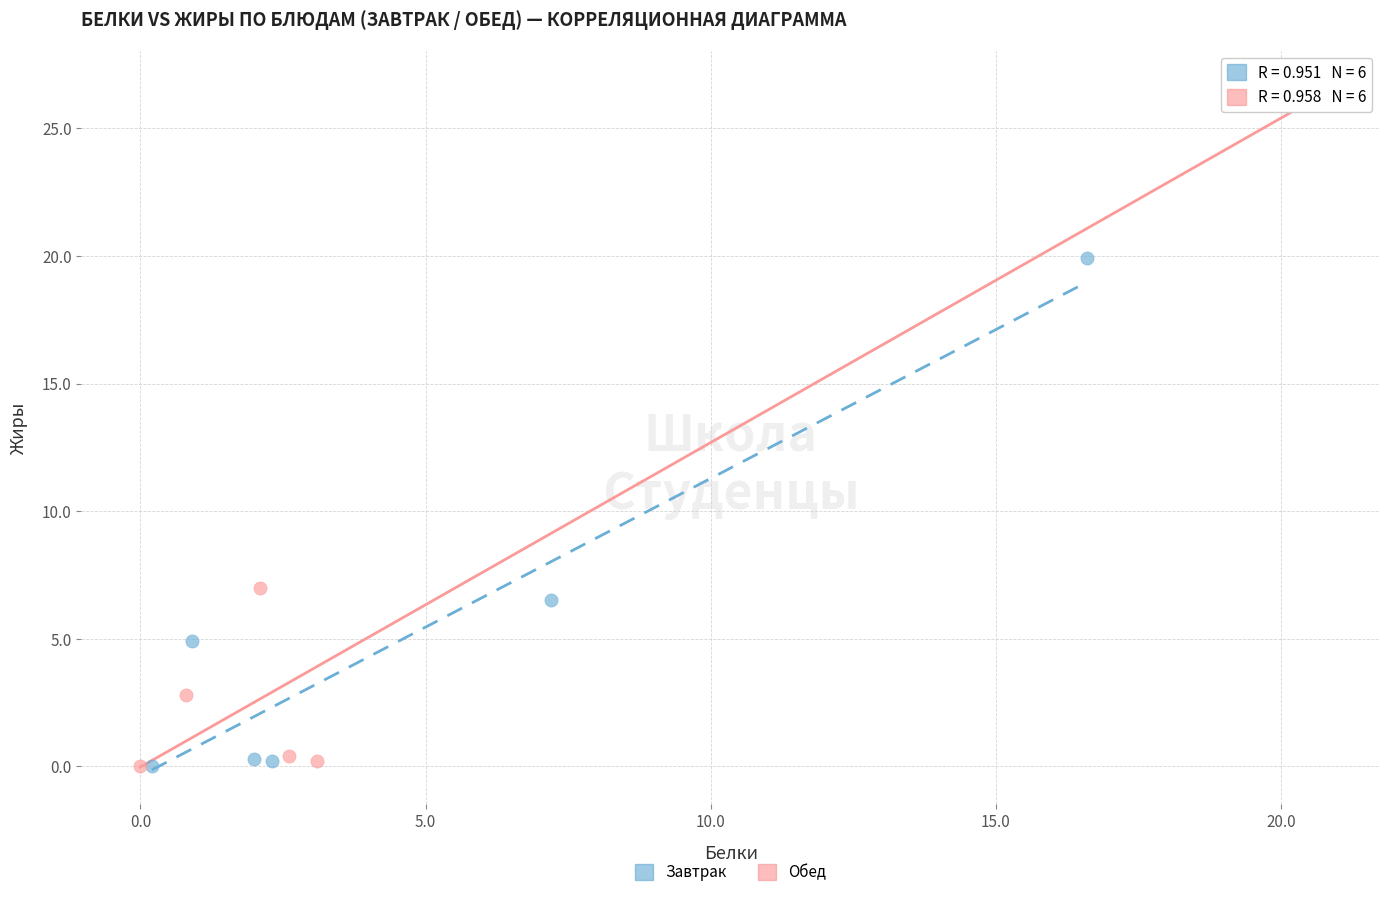

Which series has the largest Y range (max minus min)?

Обед